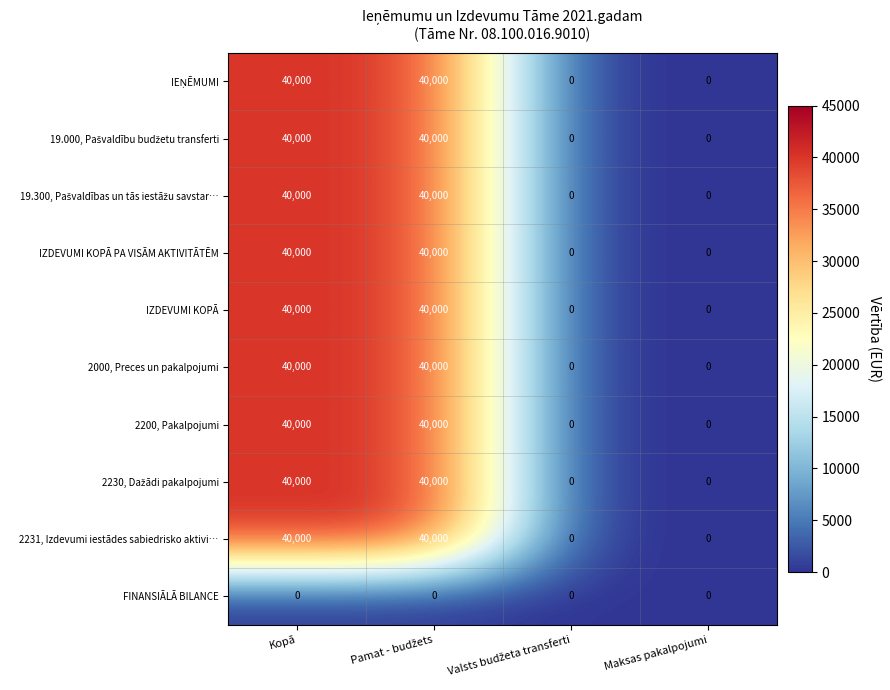

The value of FINANSIĀLĀ BILANCE at Maksas pakalpojumi is 0. True or false?

True